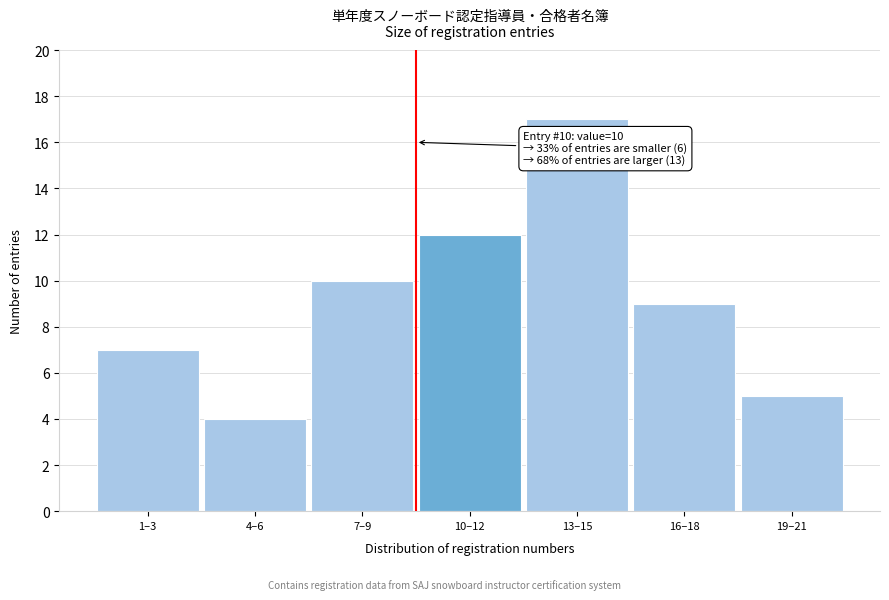

Reading right to left, list all the values displayed in this chart.

19–21=5	16–18=9	13–15=17	10–12=12	7–9=10	4–6=4	1–3=7